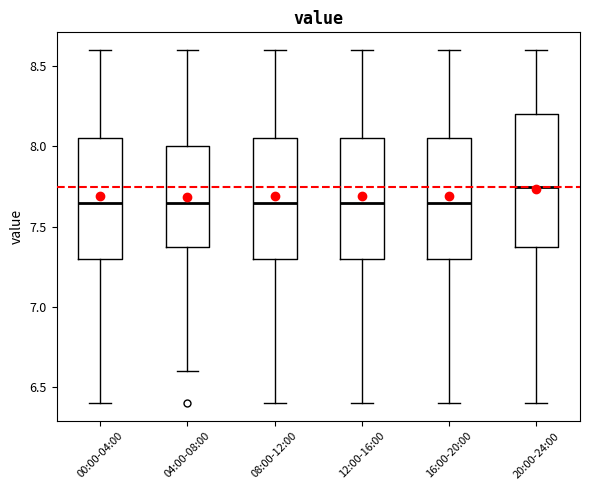

Reading left to right, transcribe this box plot: for each box, give where its median line is, the range the box spans, and where its two whiskers end, as read against the y-axis. The values are not printed on the chart, so give them approximately, as read against the axis.

00:00-04:00: median 7.65, box 7.30 to 8.05, whiskers 6.40 to 8.60
04:00-08:00: median 7.65, box 7.40 to 8.00, whiskers 6.60 to 8.60
08:00-12:00: median 7.65, box 7.30 to 8.05, whiskers 6.40 to 8.60
12:00-16:00: median 7.65, box 7.30 to 8.05, whiskers 6.40 to 8.60
16:00-20:00: median 7.65, box 7.30 to 8.05, whiskers 6.40 to 8.60
20:00-24:00: median 7.75, box 7.40 to 8.20, whiskers 6.40 to 8.60